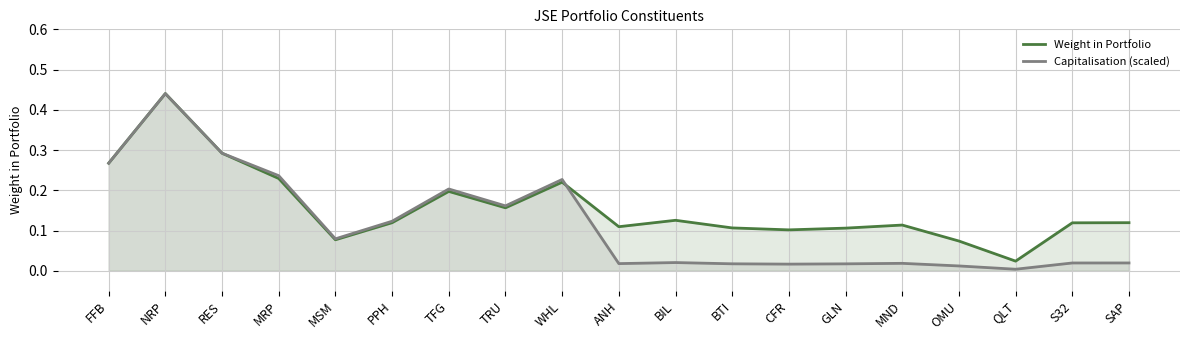

What is the sum of the Weight in Portfolio values at BTI and MRP?

0.3